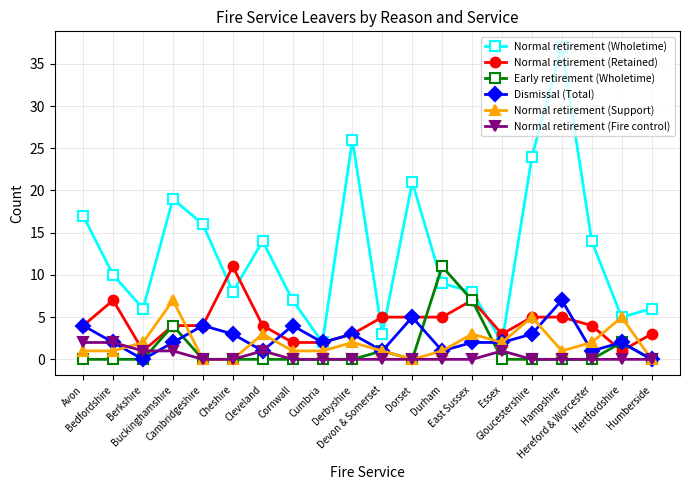

At how many categories does at least one series exceed 35?

1